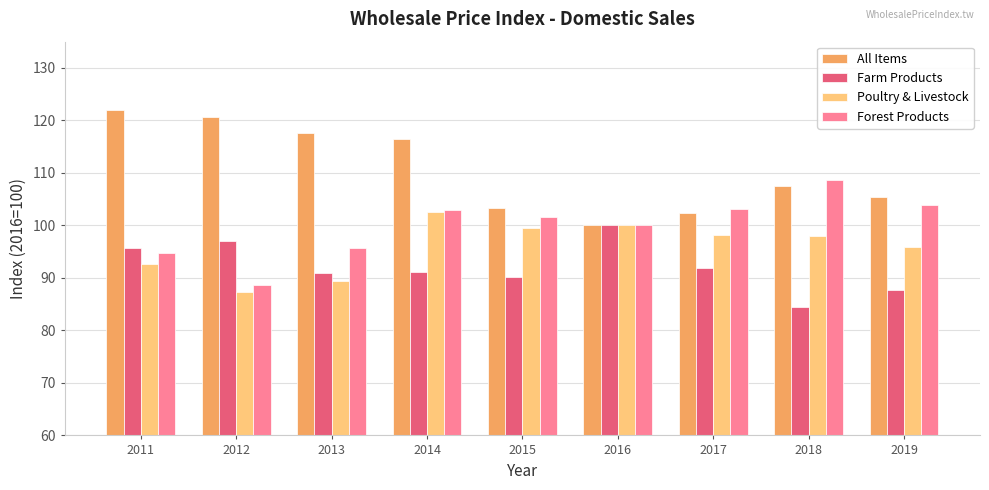

How many bars are there in each group?

4